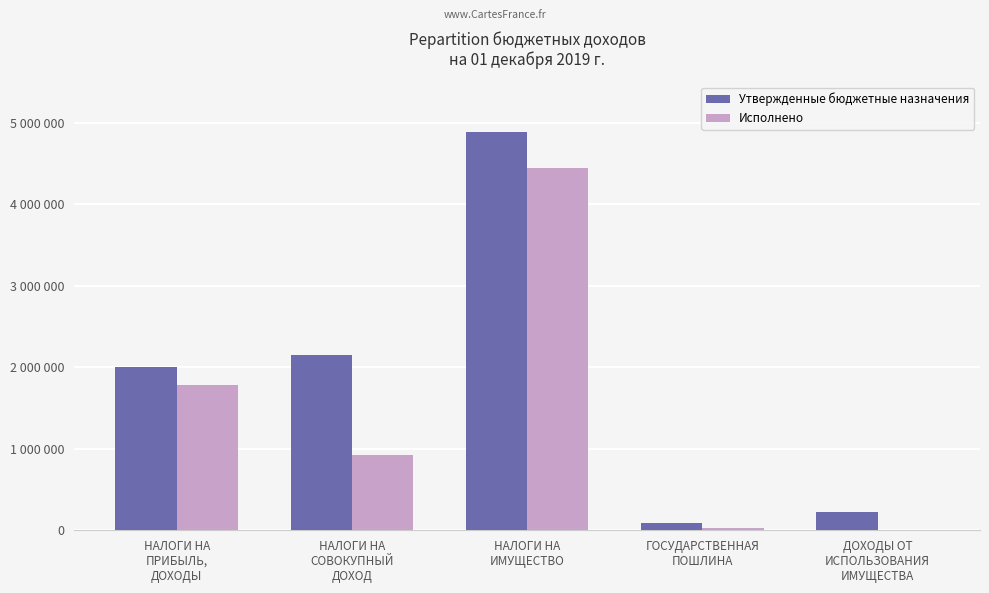

What is the difference between the maximum and minimum values in the Исполнено series?

4442676.0